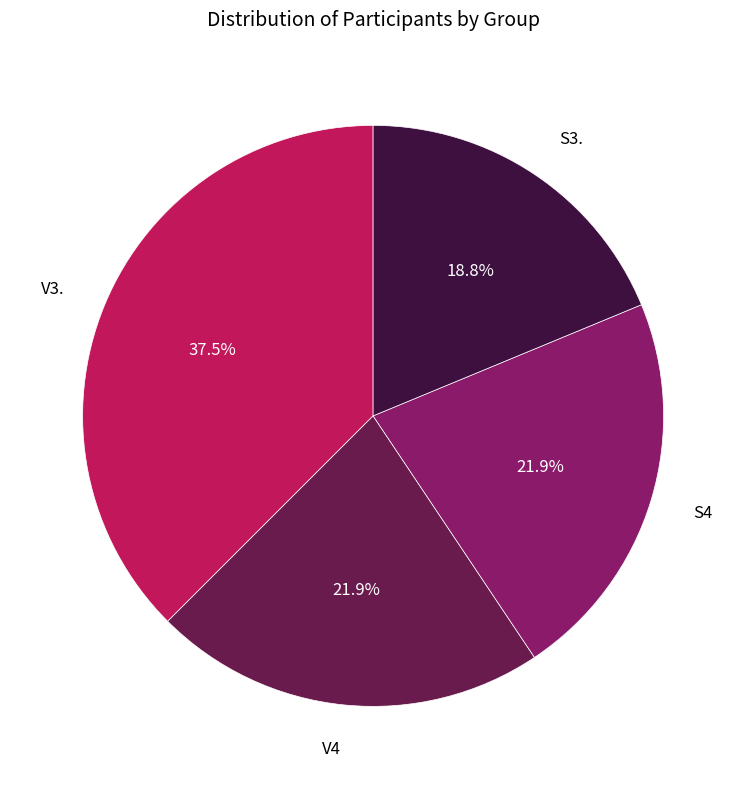

Count the number of slices in the pie.

4